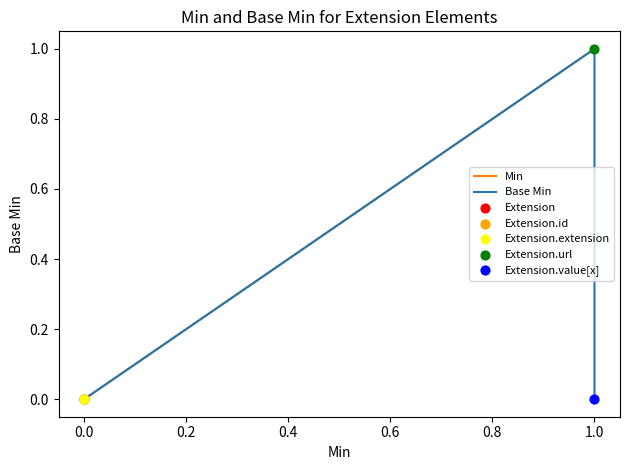

Which series reaches the minimum Y coordinate?

Min